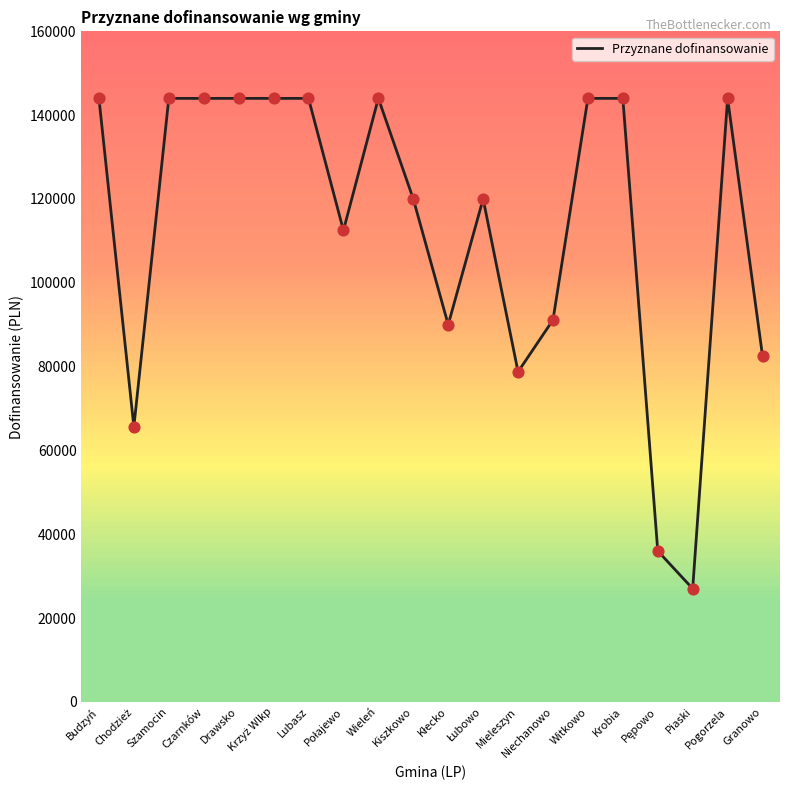

What is the change in value from Drawsko to Granowo?

-61500